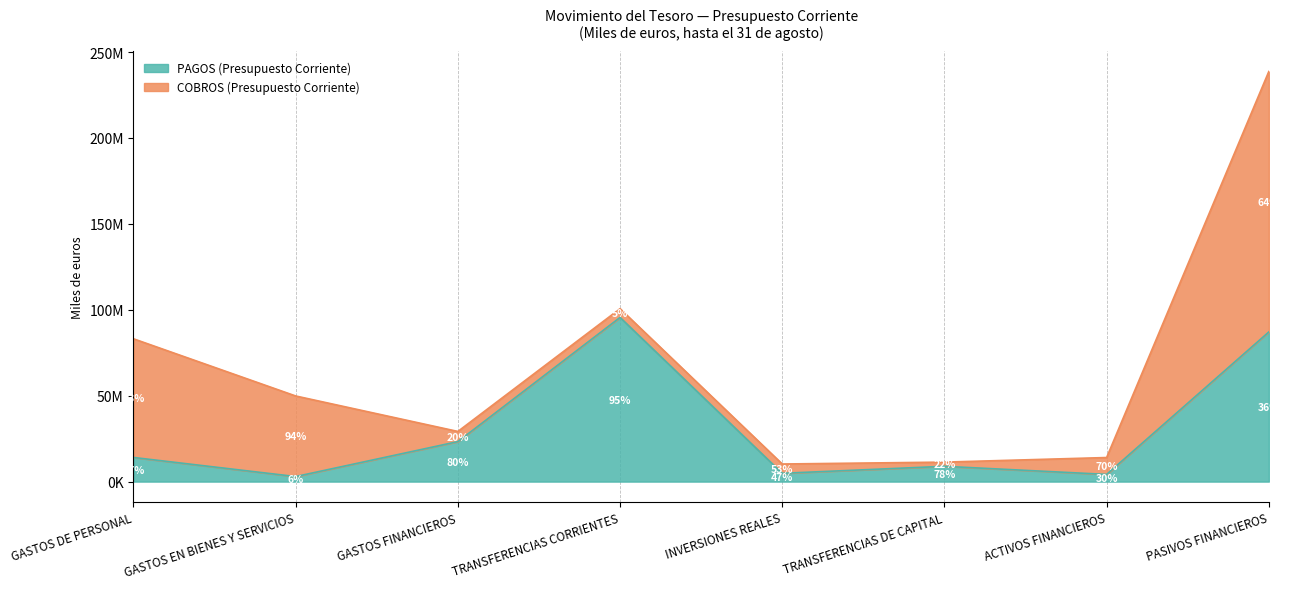

The chart shows a value of 4823723 at INVERSIONES REALES. True or false?

True